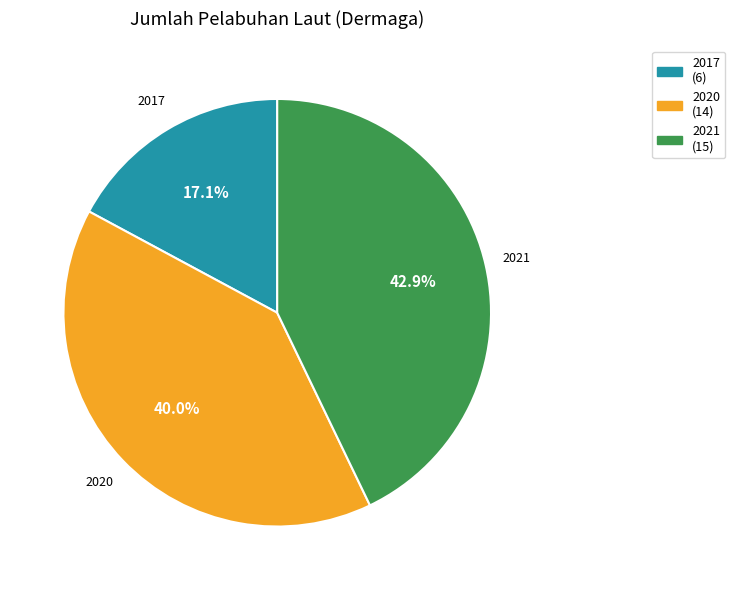

To the nearest percent, what percentage of the pie is 2021?

43%